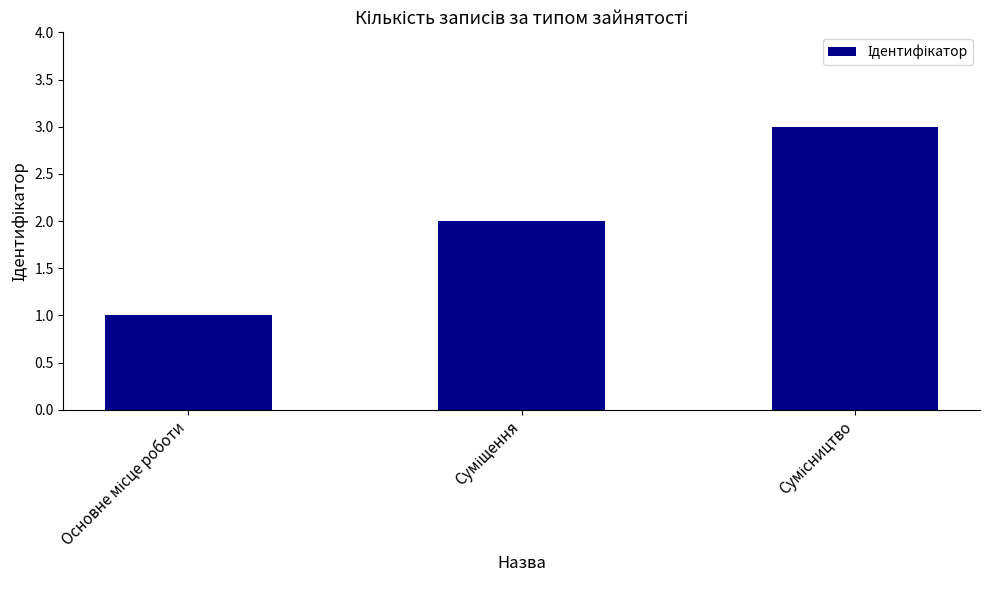

What is the sum of all values?

6